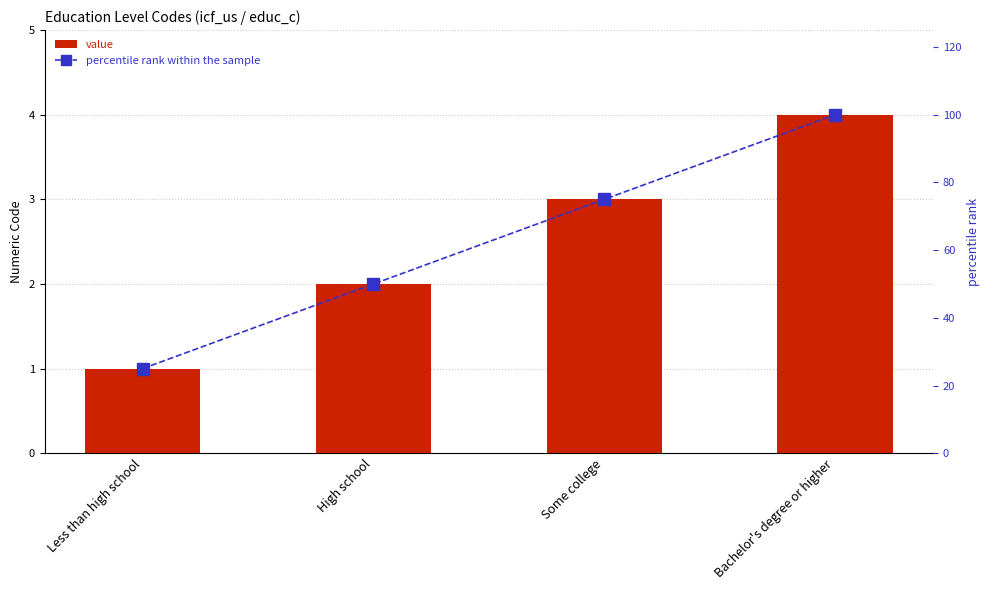

Is the value of value at High school greater than the value of percentile rank within the sample at Bachelor's degree or higher?

No